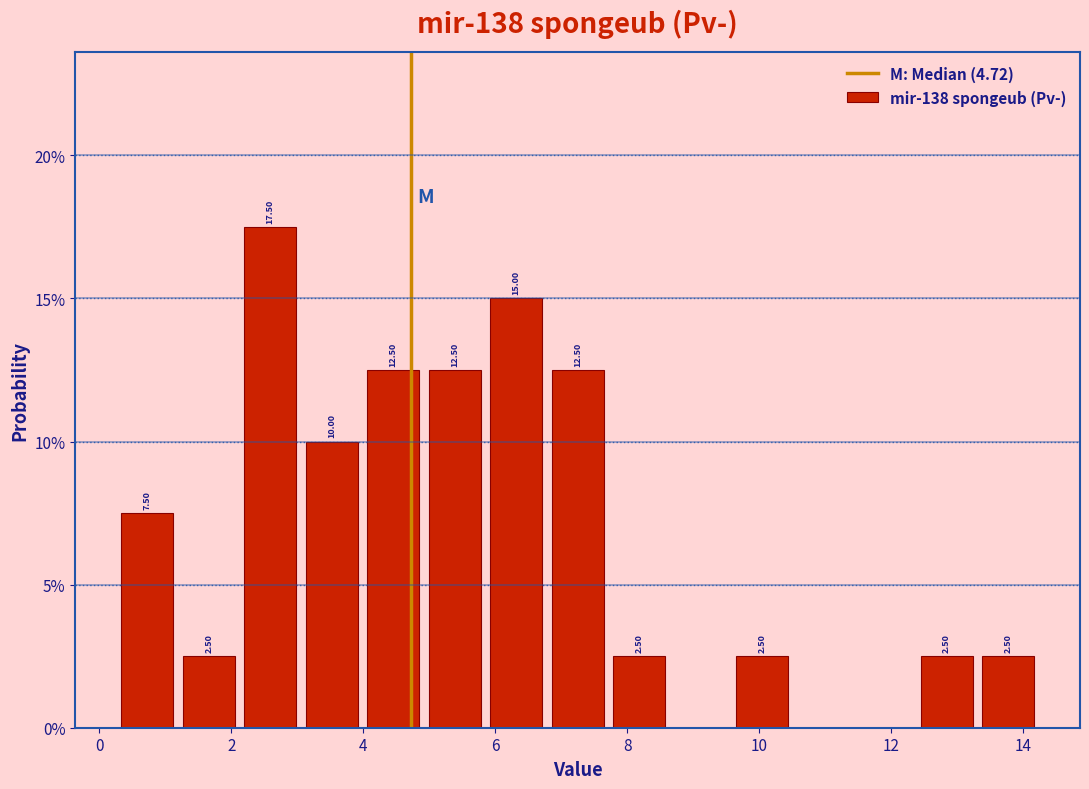

Over which range of the x-axis is the bar tallest?

2.2 to 3.0